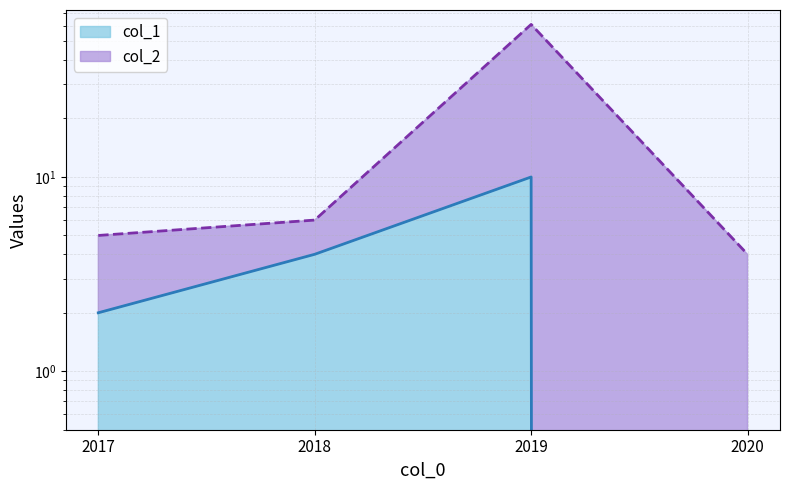

Is the value of col_2 at 2019 greater than the value of col_1 at 2018?

Yes